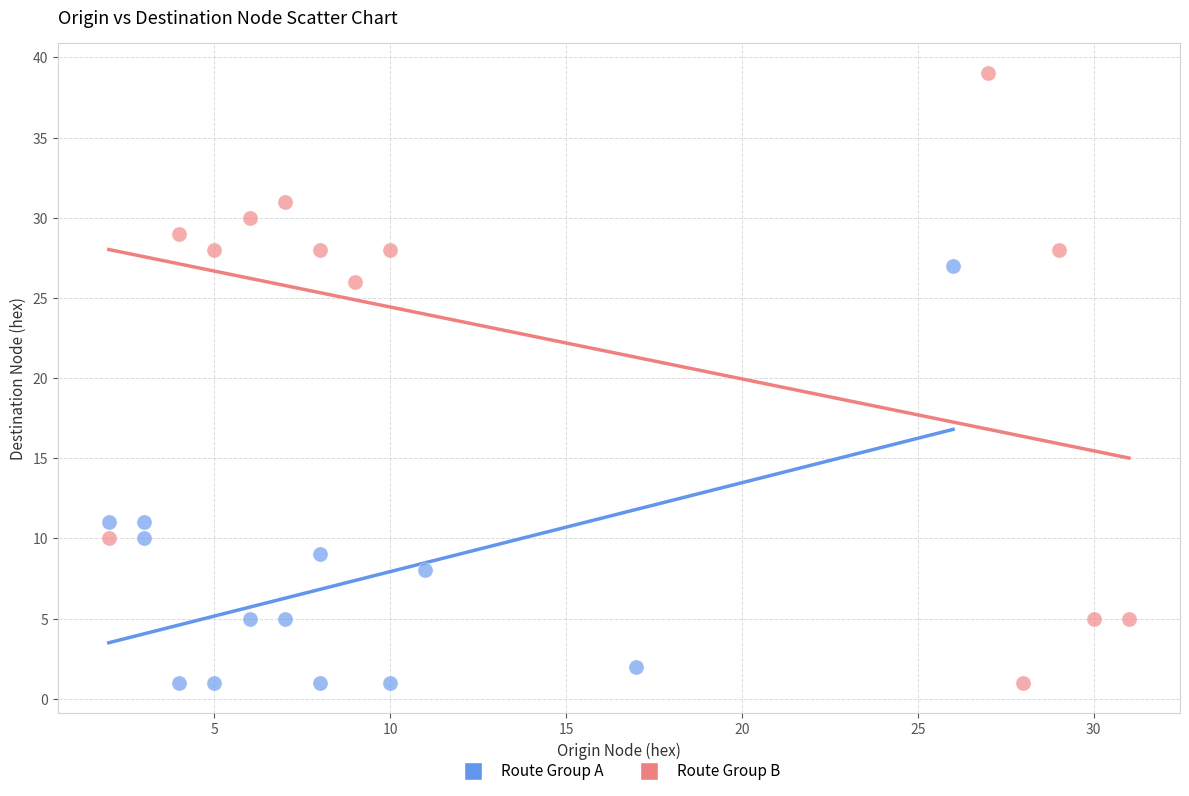

Which series contains the highest Y value?

Route Group B